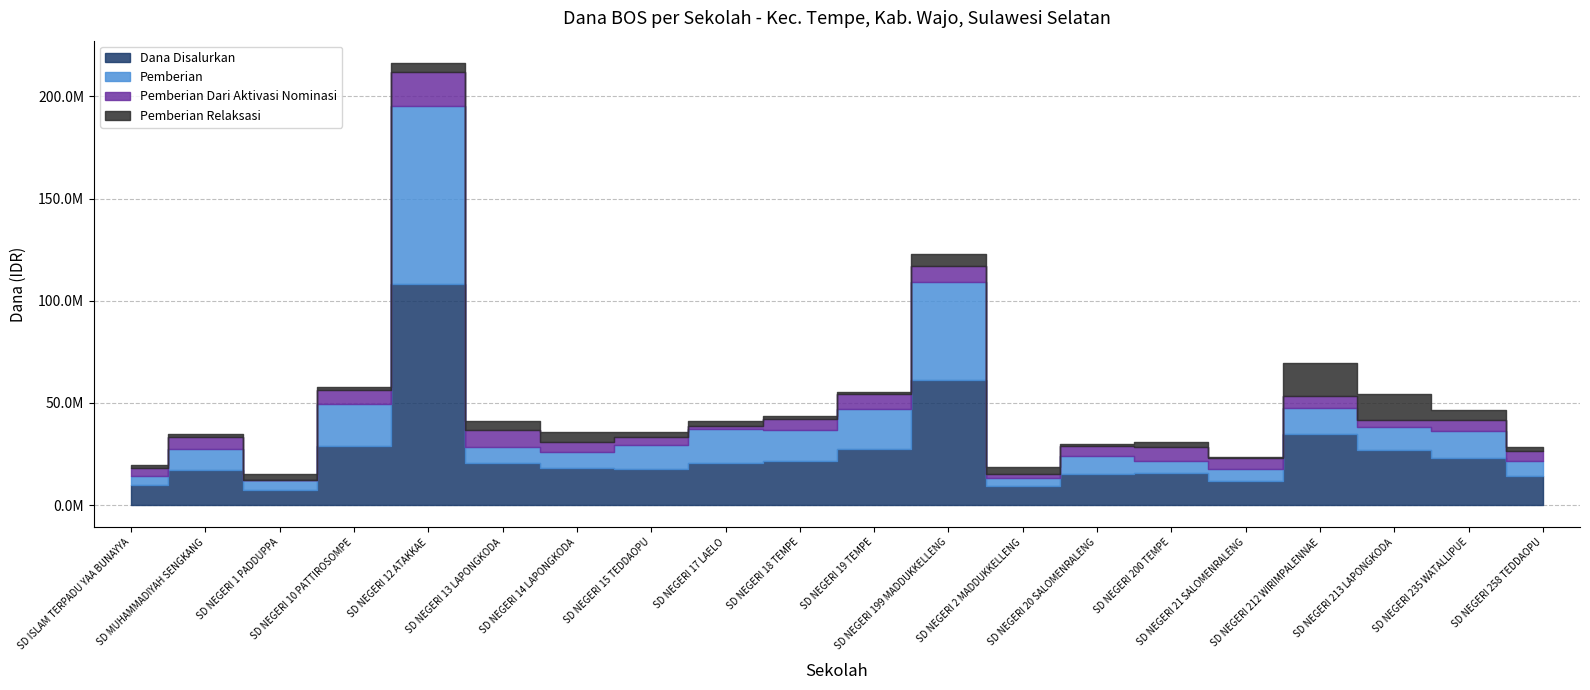

What is the difference between the maximum and minimum values in the Pemberian Relaksasi series?

16200000